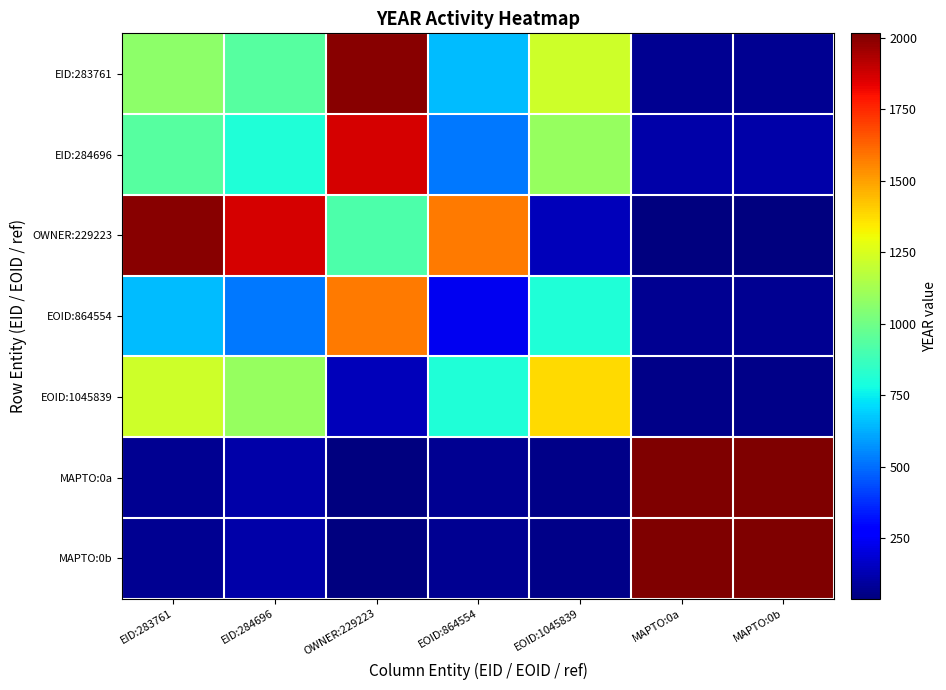

What is the maximum value shown in the chart?

2015.0